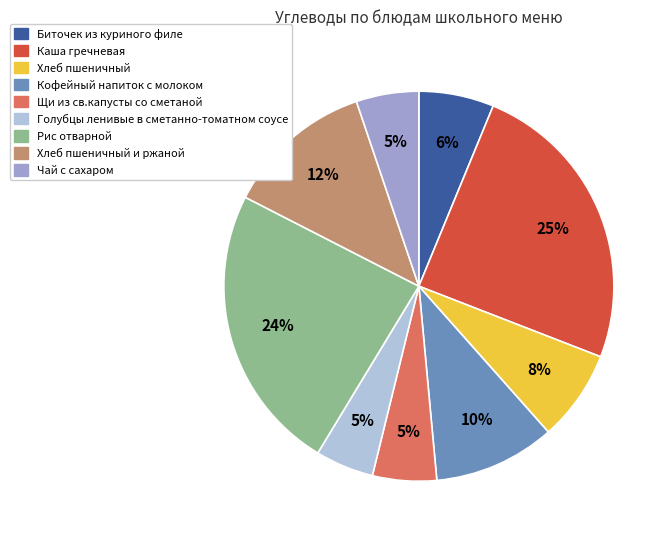

Is there a majority slice in this chart?

No